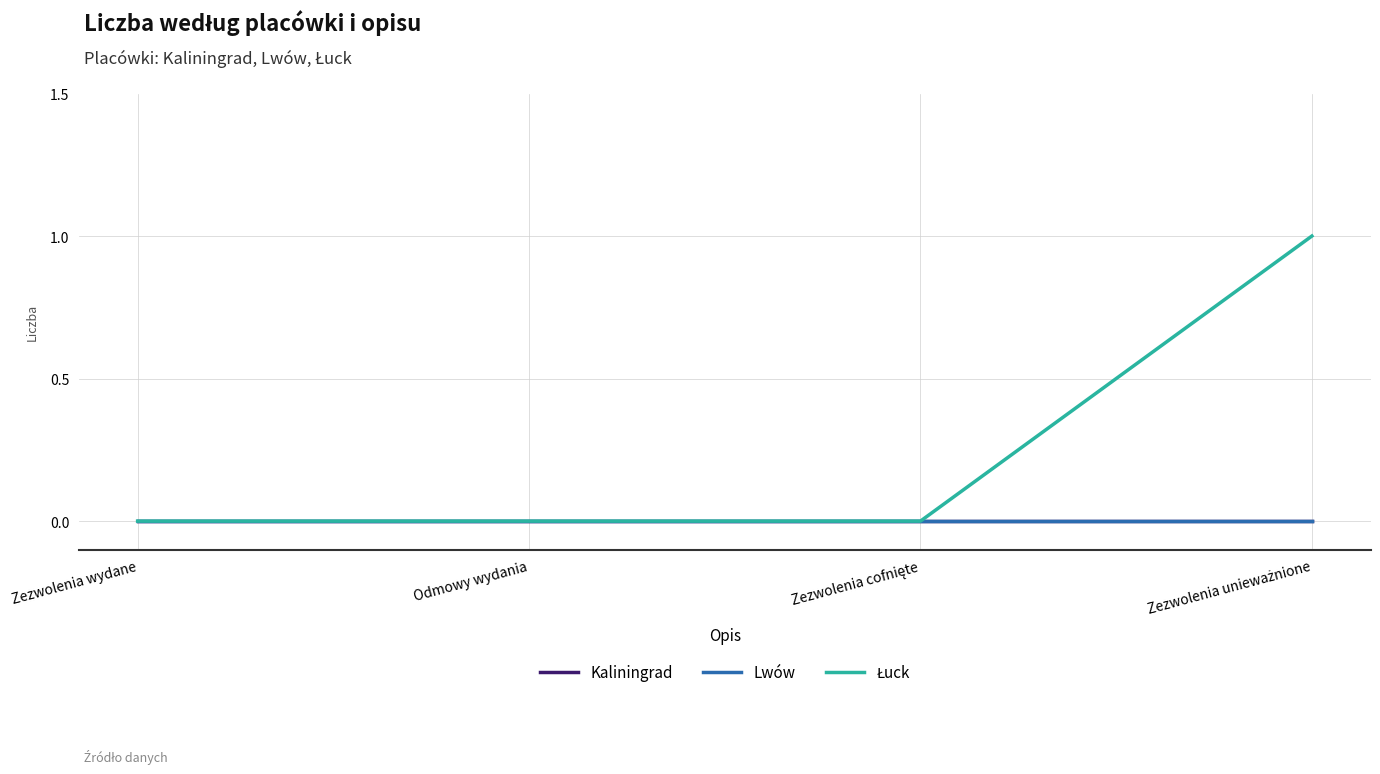

At which label does Łuck reach its peak?

Zezwolenia unieważnione